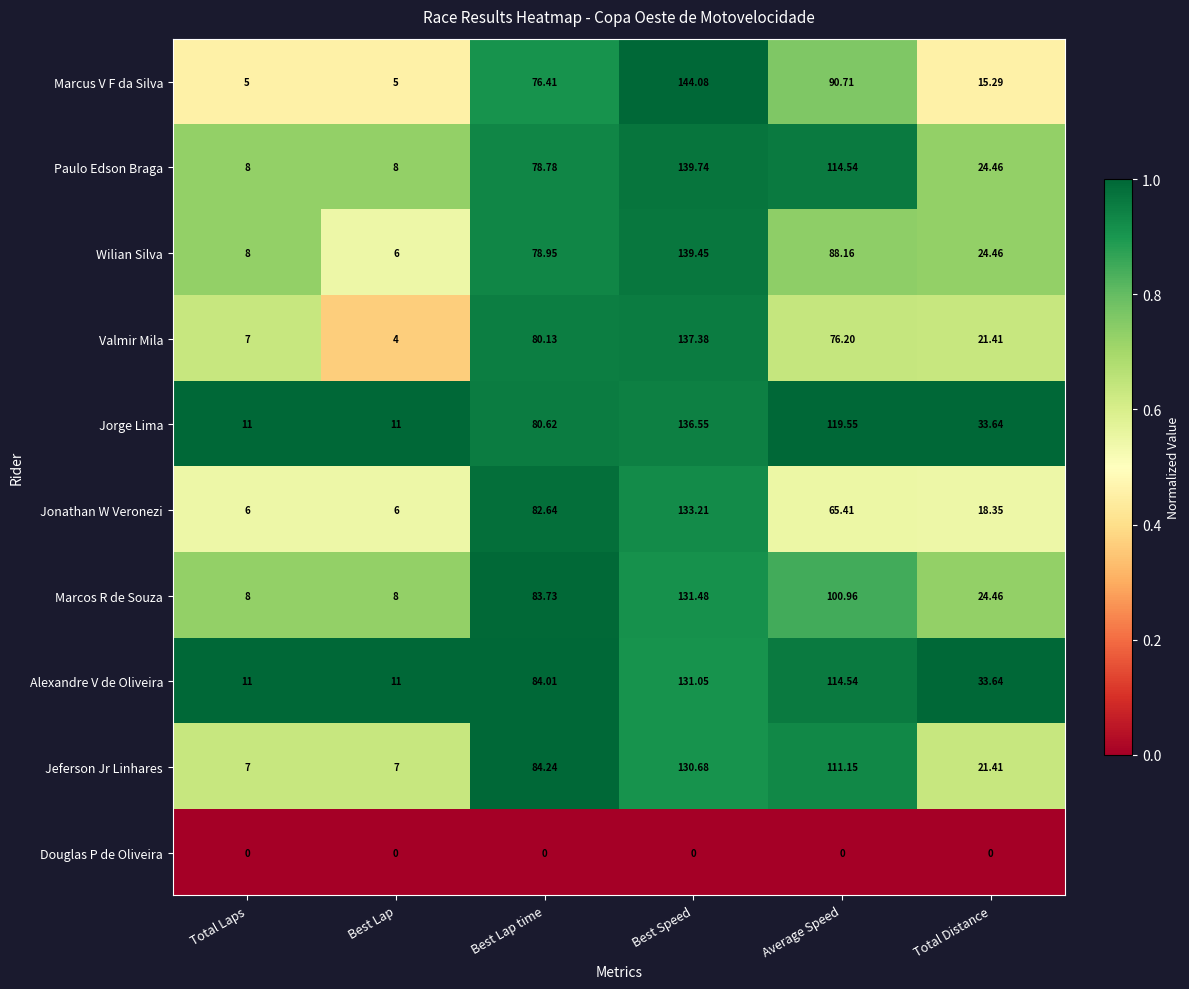

Which category has the highest value in the Alexandre V de Oliveira series?

Best Speed